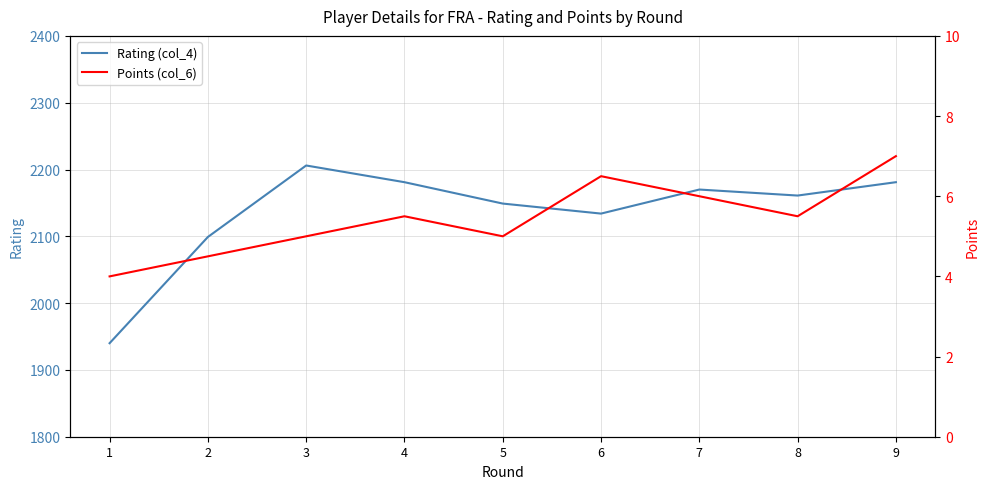

Which series has the largest total across all categories?

Rating (col_4)